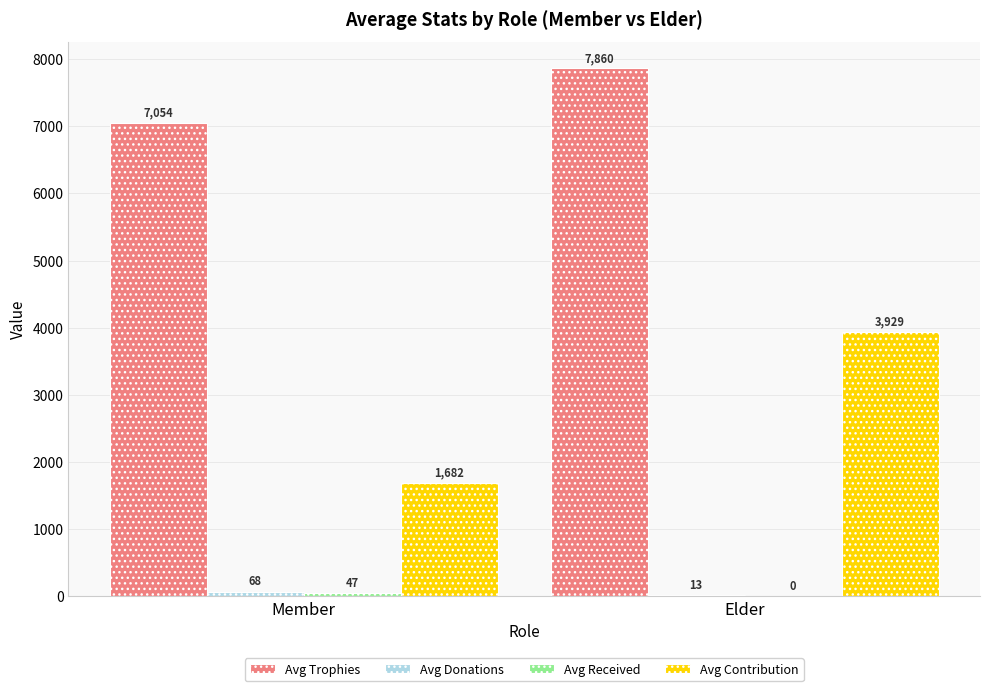

At which category is the sum across all series the highest?

Elder